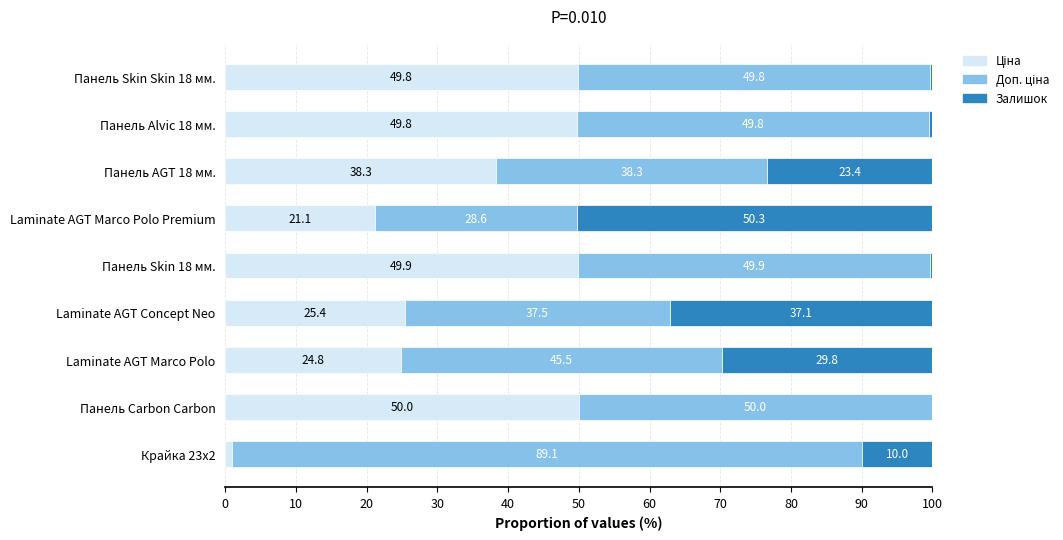

What is the total value across all series at Крайка 23x2?

100.0